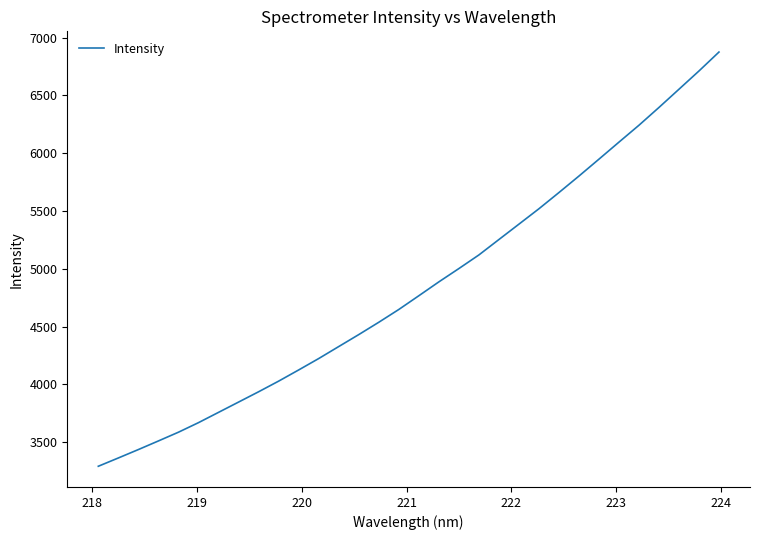

What is the difference between the maximum and minimum values?

3583.1